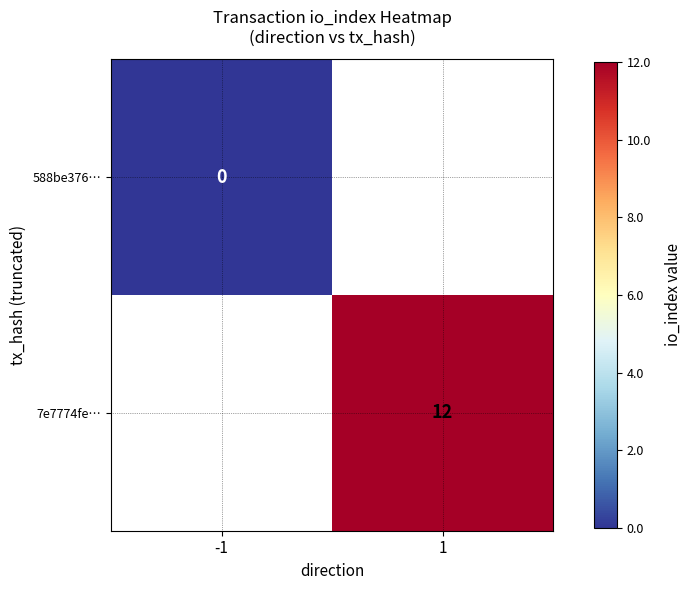

The value of 7e7774fe… at 1 is 12. True or false?

True